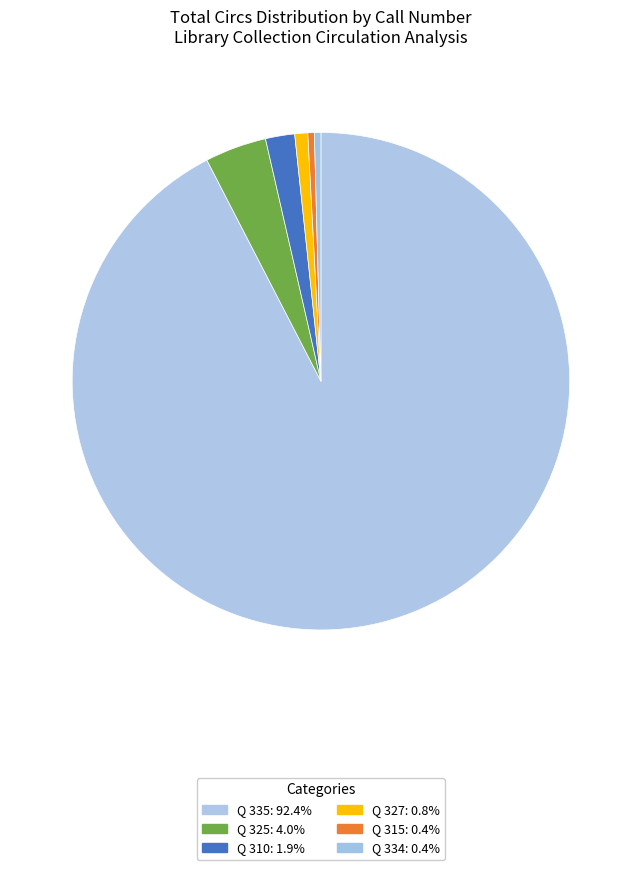

How many segments does this pie chart have?

6